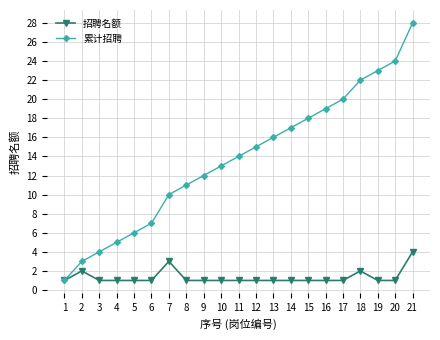

What is the average value of the 累计招聘 series?

14